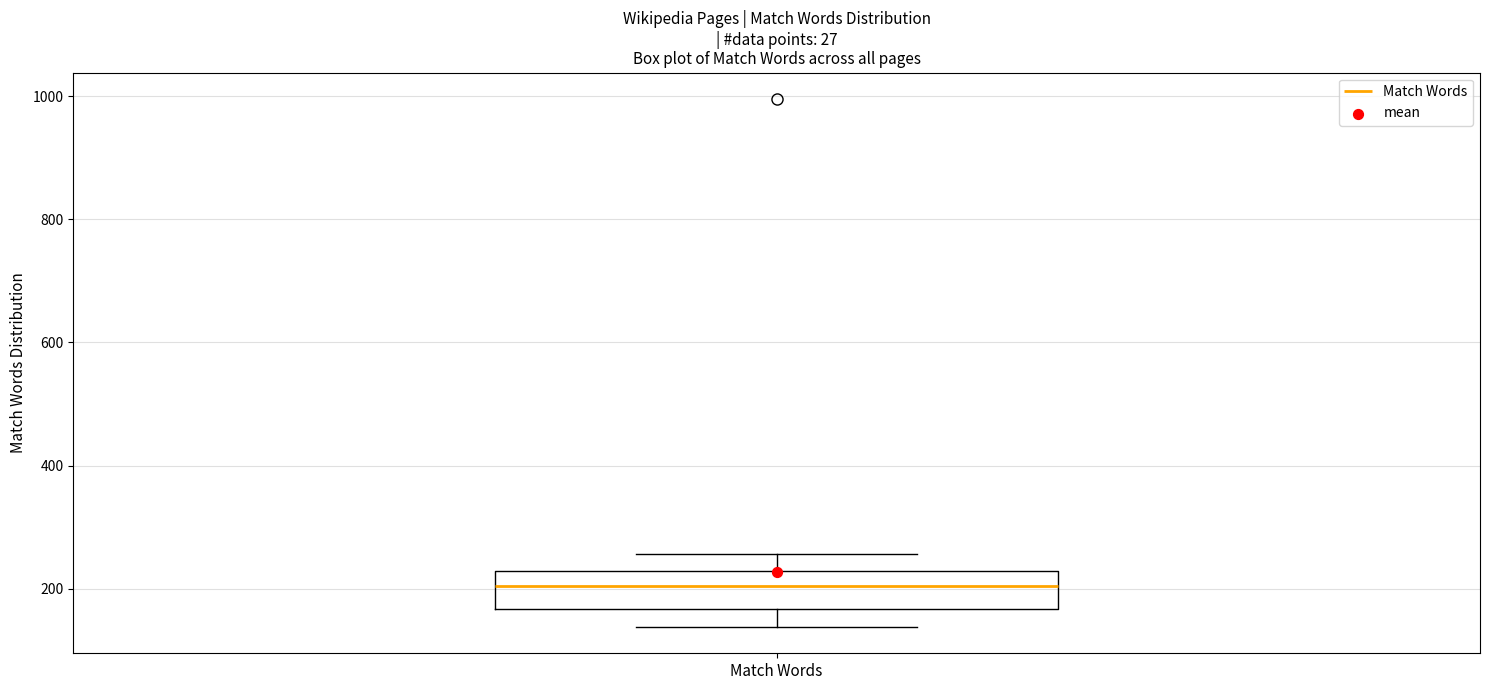

Where is the lower edge of the box for Match Words on the y-axis? The values are not printed on the chart, so give them approximately, as read against the axis.

160